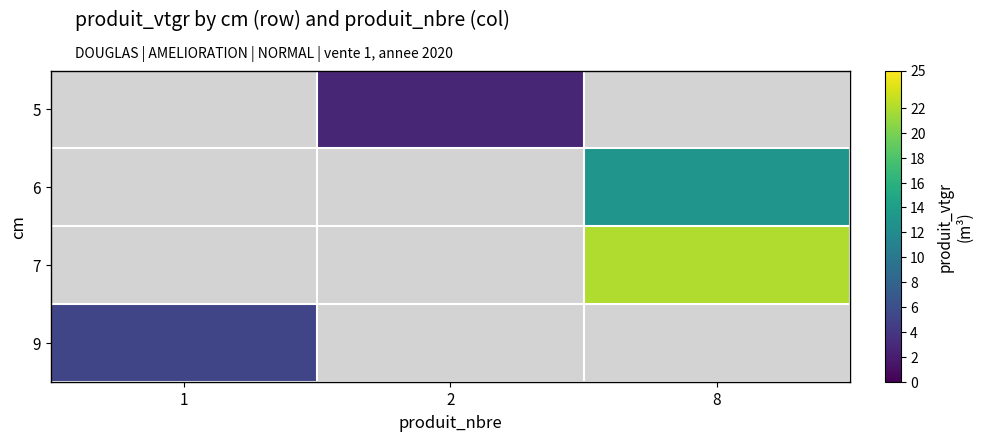

At which category is the sum across all series the highest?

8